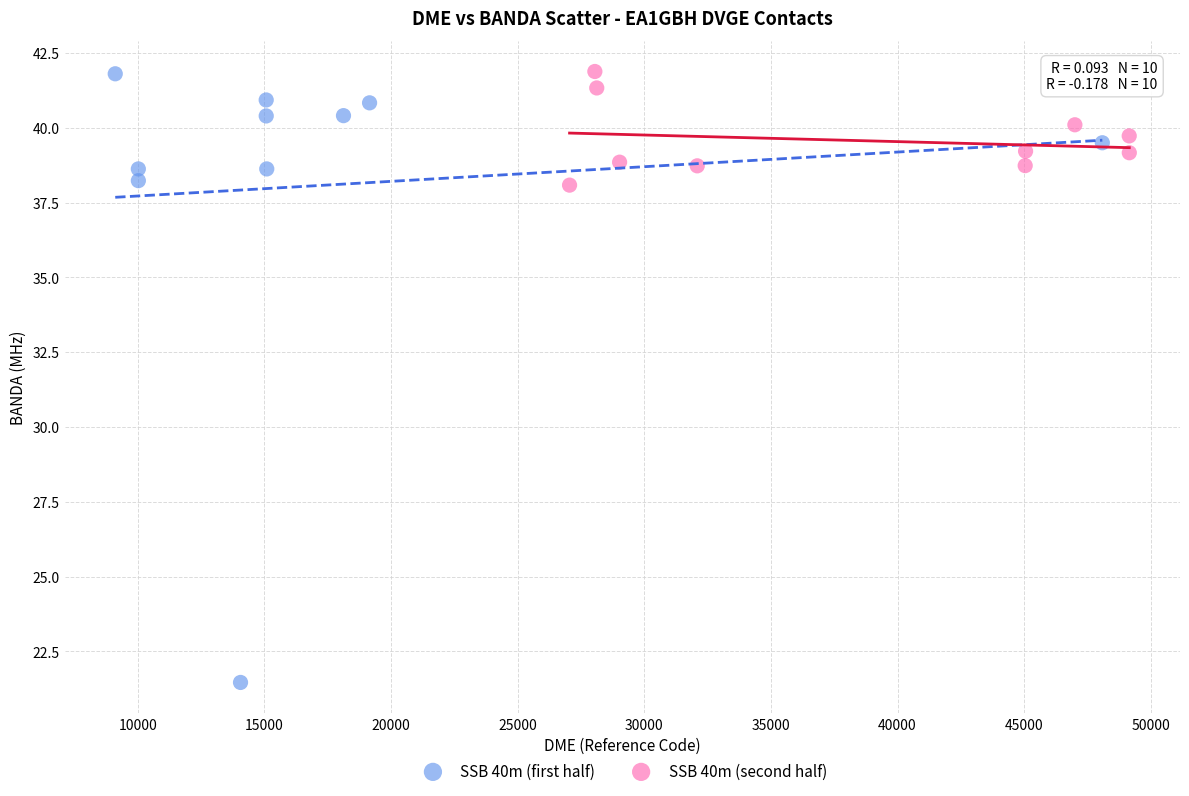

Which series contains the lowest Y value?

SSB 40m (first half)